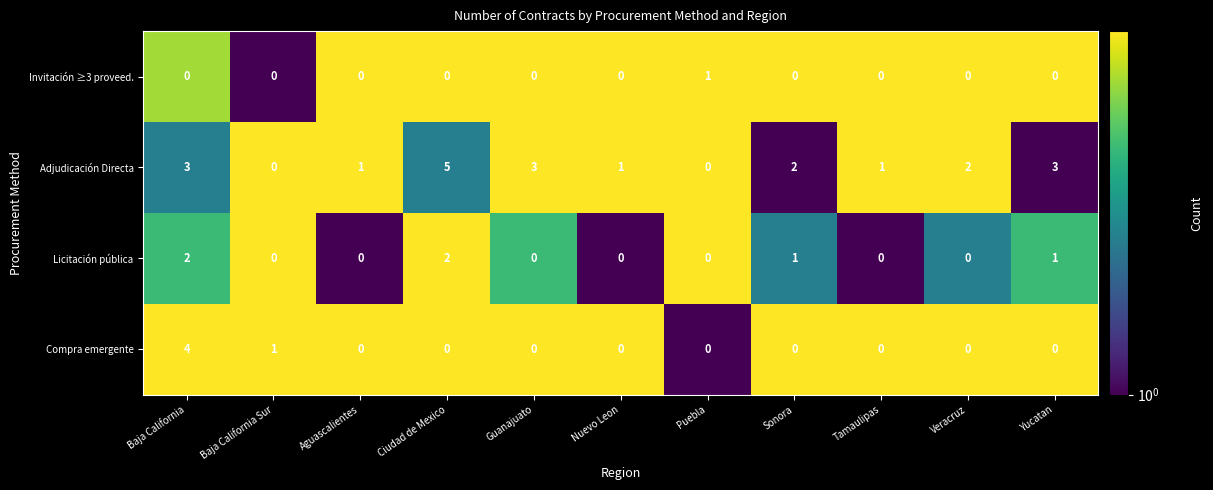

True or false: Adjudicación Directa has a value of 0 at Tamaulipas.

True